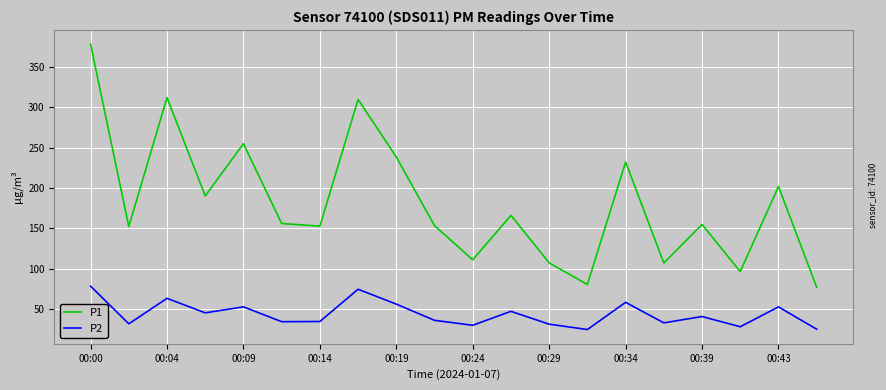

What is the lowest value of the P1 series?

77.3